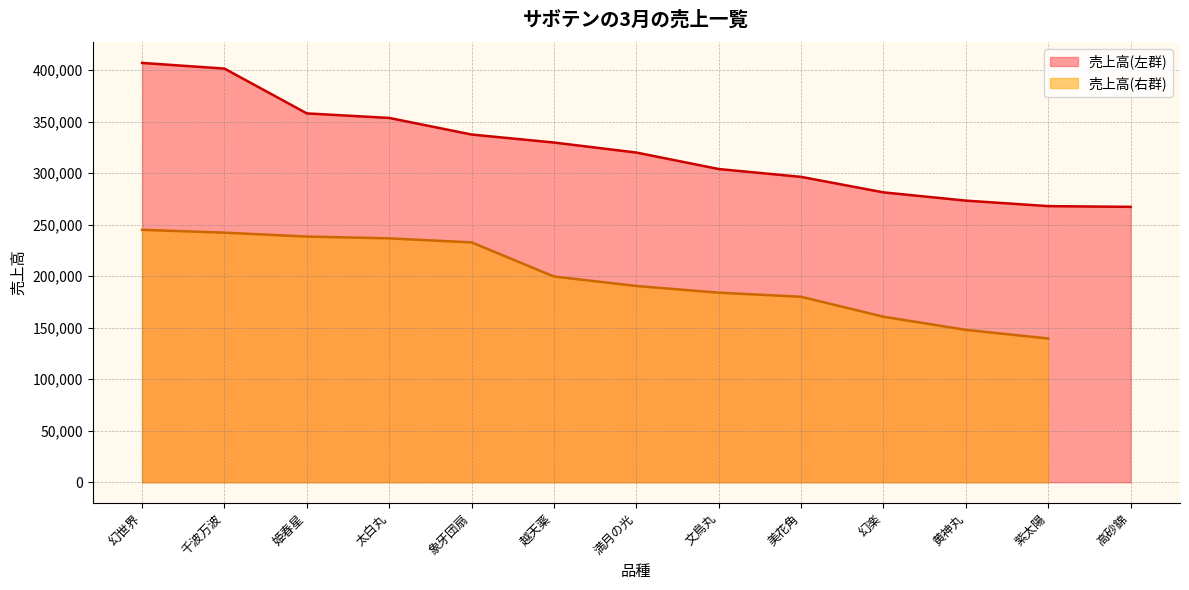

Where does the data first go above 320000?

幻世界